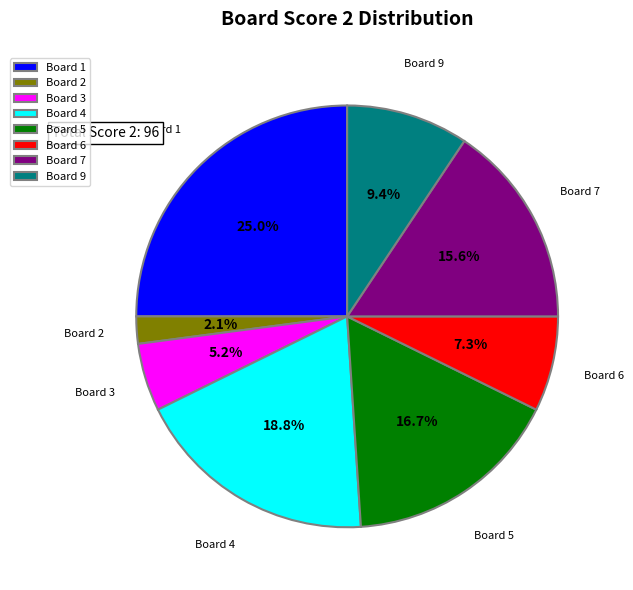

Combined, what portion of the pie is Board 1 and Board 9?

34.4%